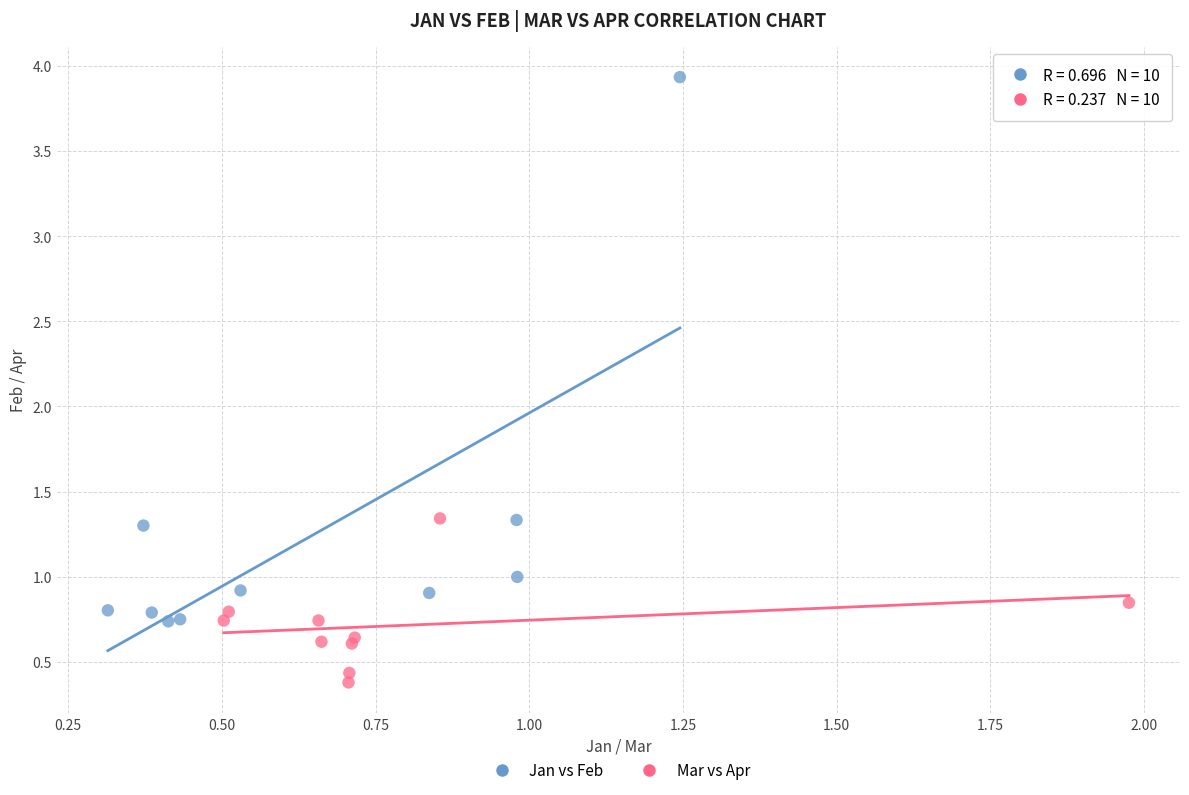

Which series contains the lowest Y value?

Mar vs Apr